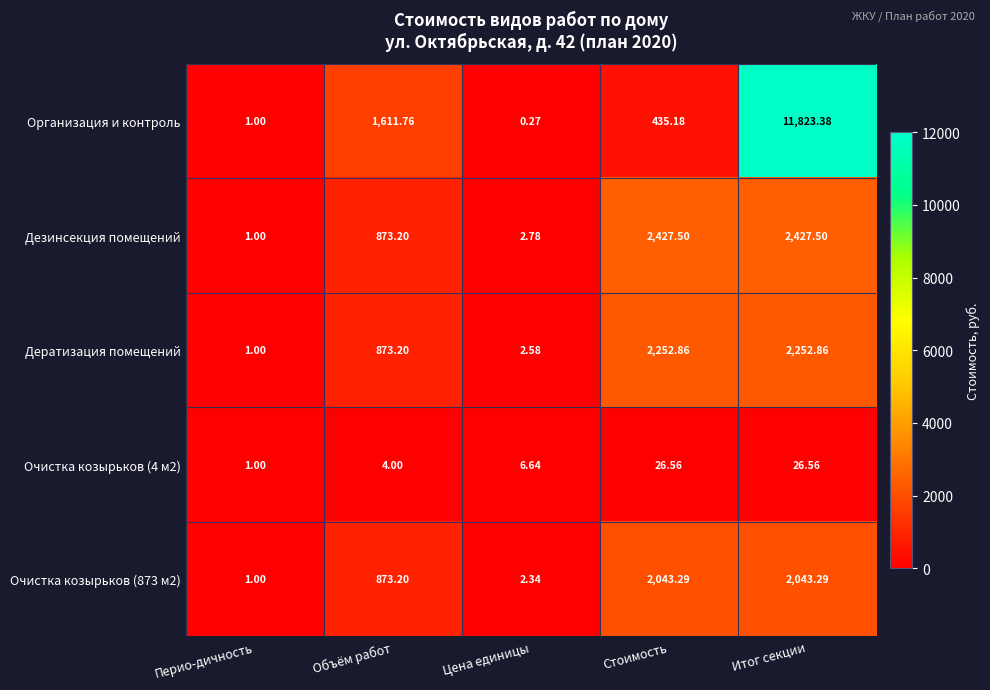

At which label does Очистка козырьков (873 м2) reach its minimum?

Перио-дичность